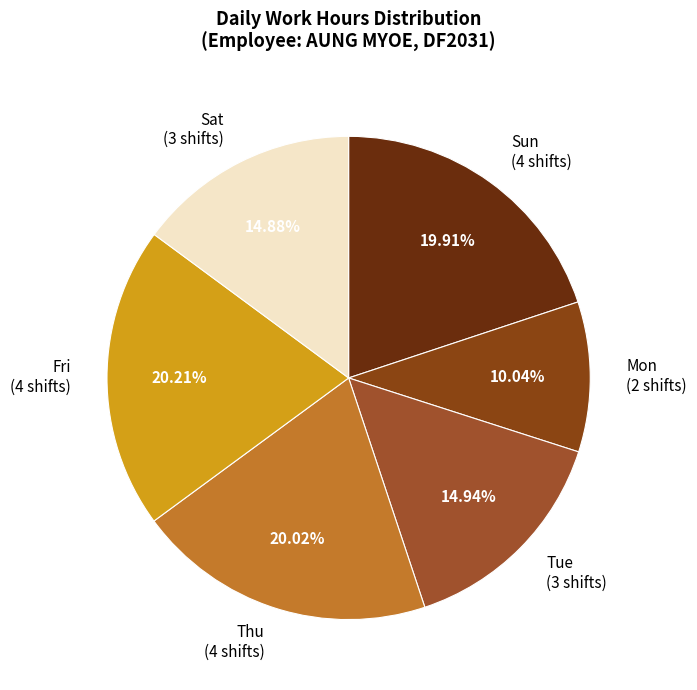

Combined, do Sun (4 shifts) and Fri (4 shifts) account for over 50%?

No